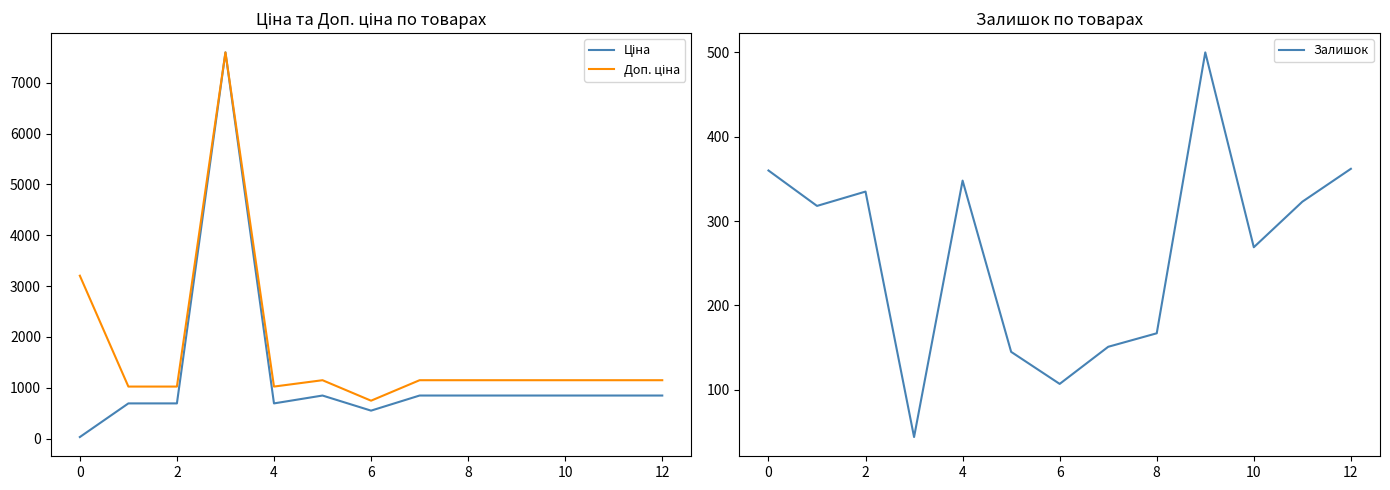

What are all the series names shown in the legend?

Ціна, Доп. ціна, Залишок